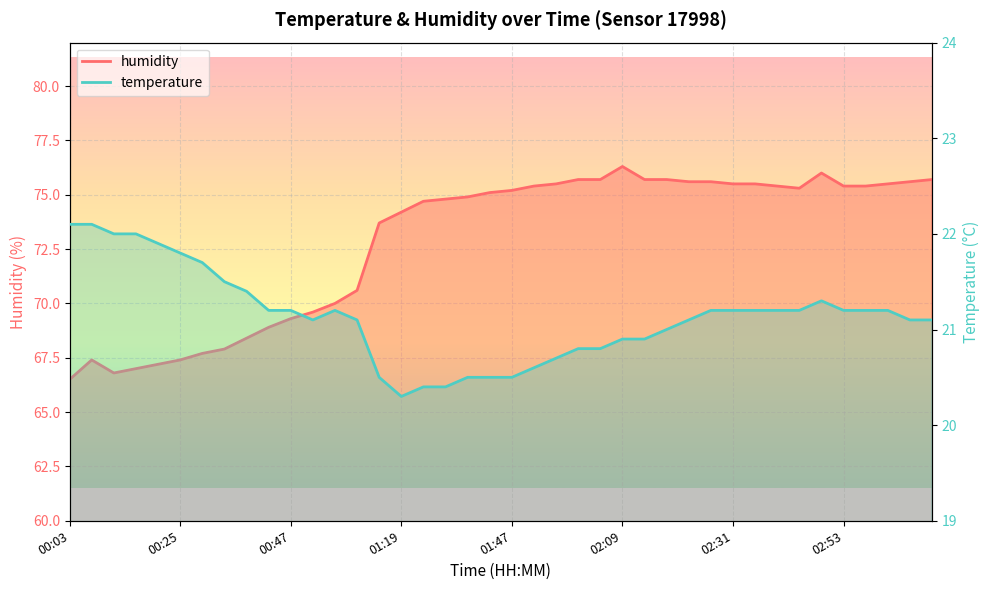

What are all the series names shown in the legend?

temperature, humidity